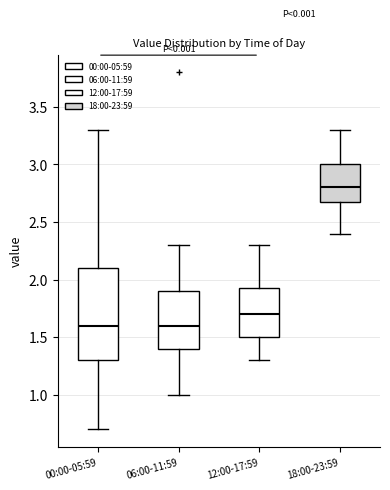

Reading left to right, read every box against the y-axis: the position of its median line, the range the box covers, and the ends of its whiskers. The values are not printed on the chart, so give them approximately, as read against the axis.

00:00-05:59: median 1.60, box 1.30 to 2.10, whiskers 0.70 to 3.30
06:00-11:59: median 1.60, box 1.40 to 1.90, whiskers 1.00 to 2.30
12:00-17:59: median 1.70, box 1.50 to 1.95, whiskers 1.30 to 2.30
18:00-23:59: median 2.80, box 2.70 to 3.00, whiskers 2.40 to 3.30